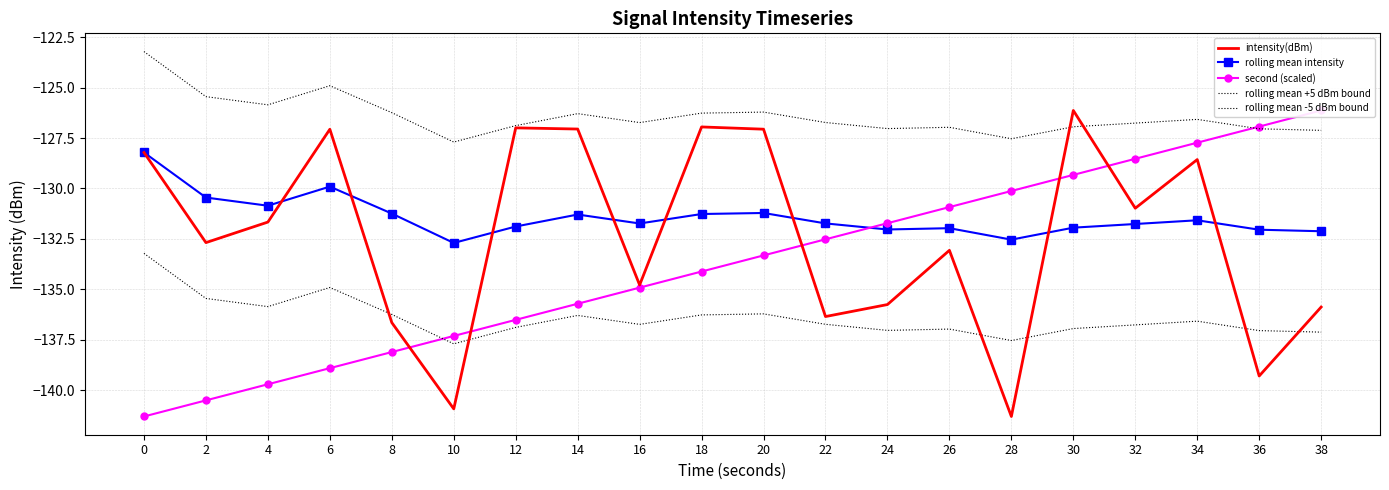

The value of second (scaled) at 28 is -197.7. True or false?

False